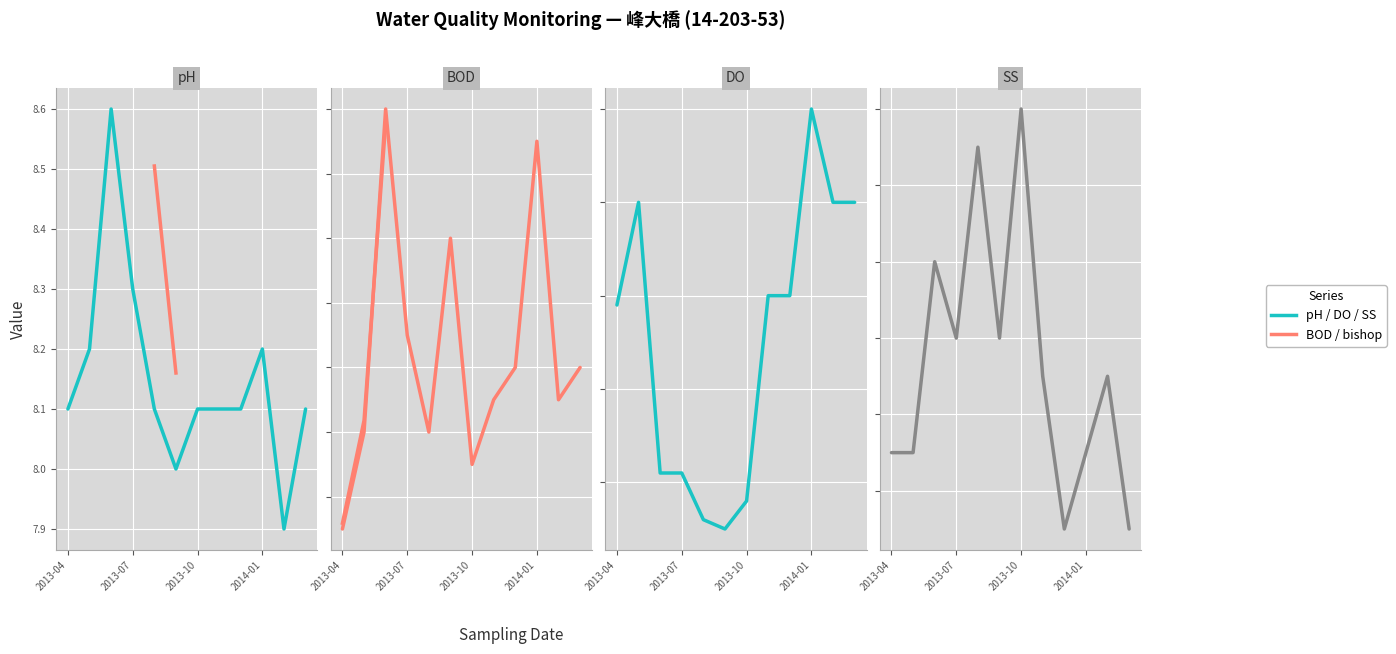

What is the spread (max minus min) of values at 2014-01?

9.9